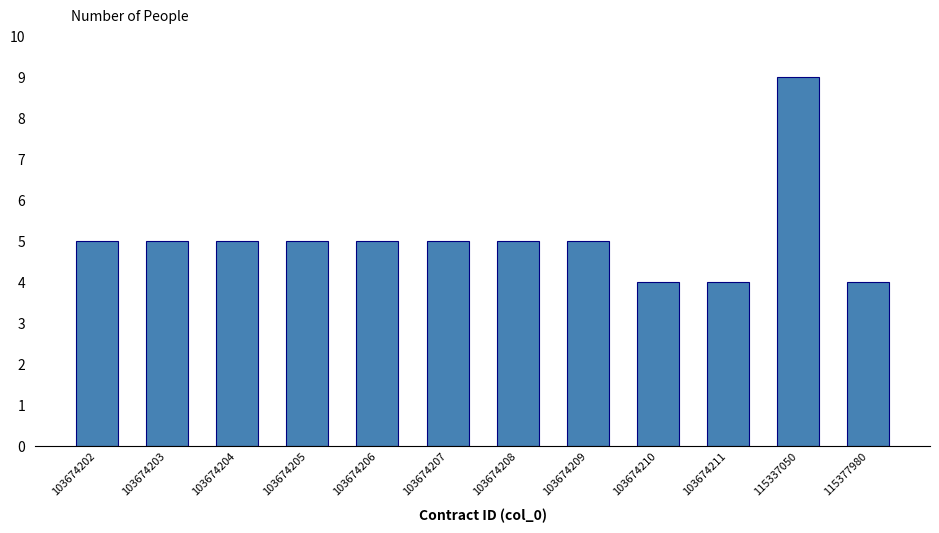

Reading right to left, extract all data points from this chart.

4	9	4	4	5	5	5	5	5	5	5	5